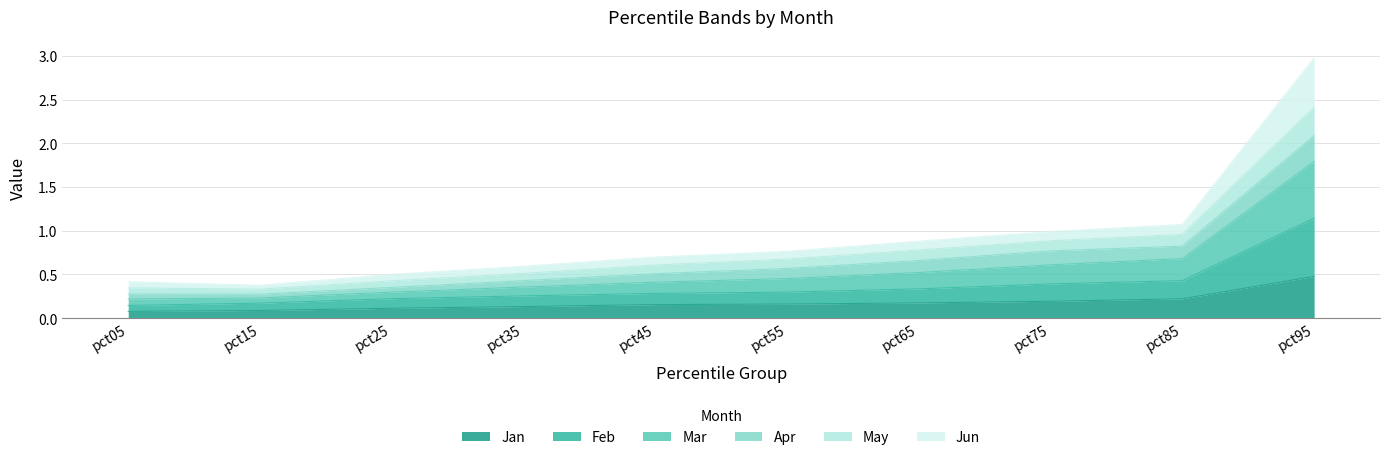

List the labels in order of Jan value, largest first.

pct95, pct85, pct75, pct65, pct55, pct45, pct35, pct25, pct15, pct05